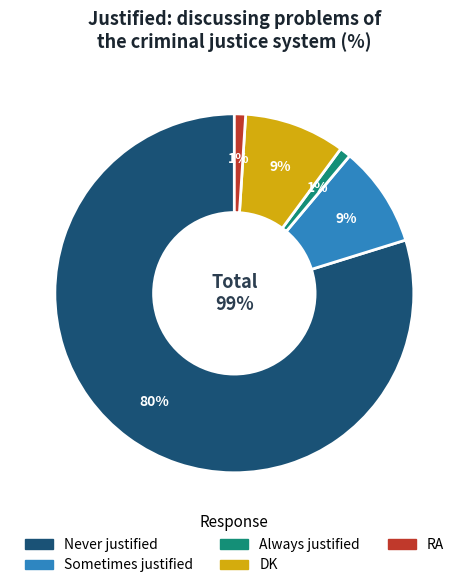

To the nearest percent, what is the difference between the largest and smallest slice percentages?

79%